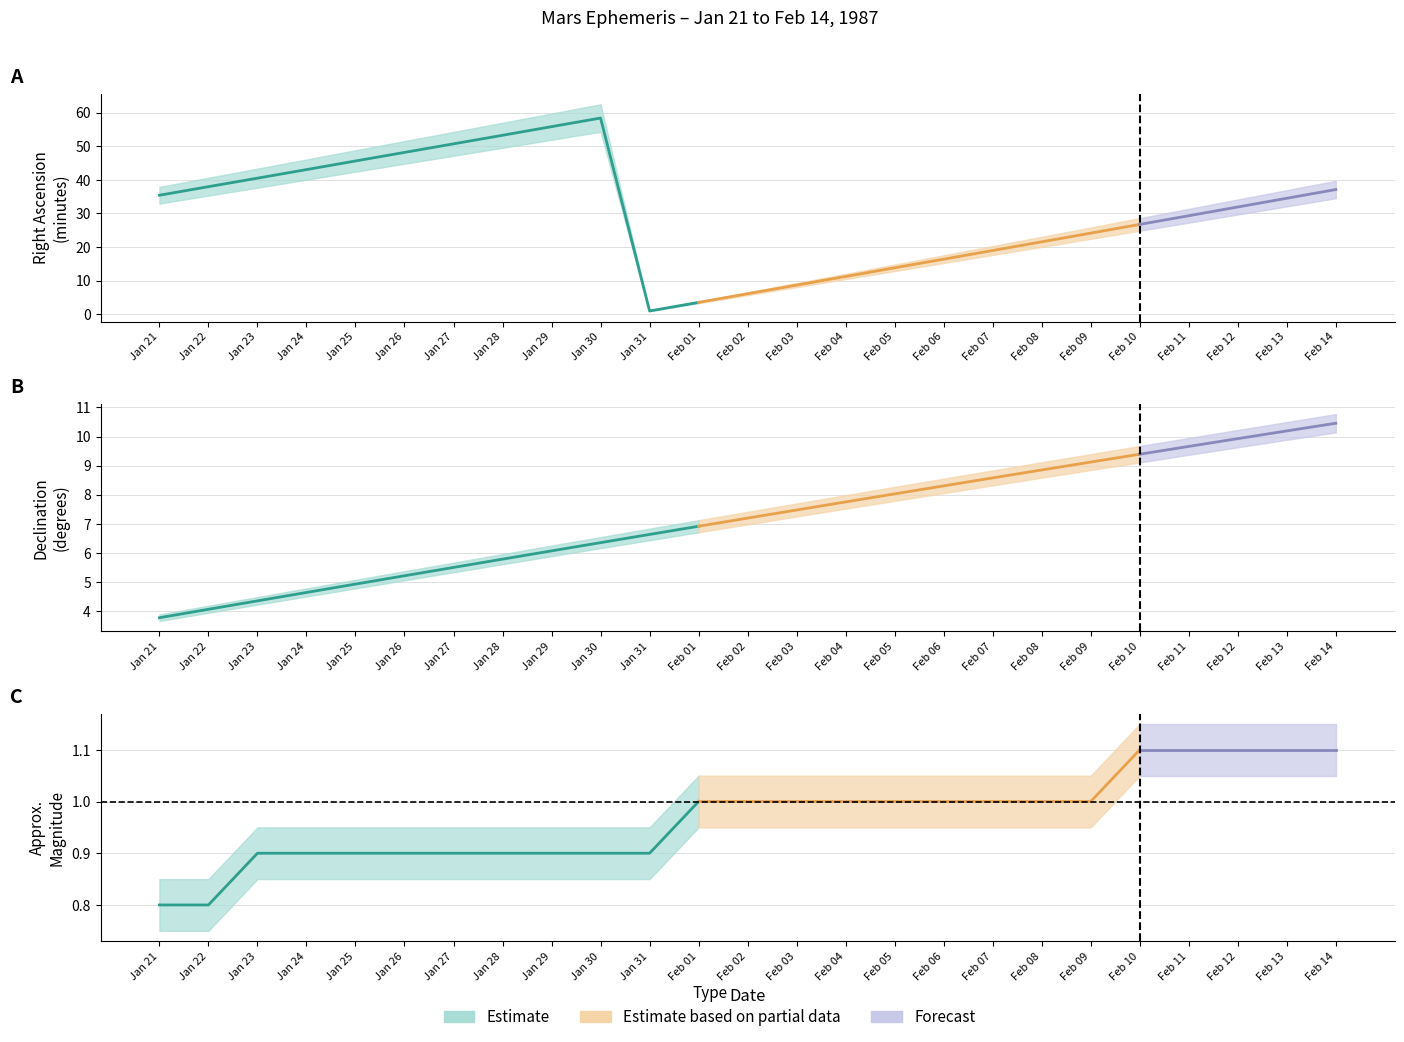

How many data points in Dec_deg are less than 7?

12